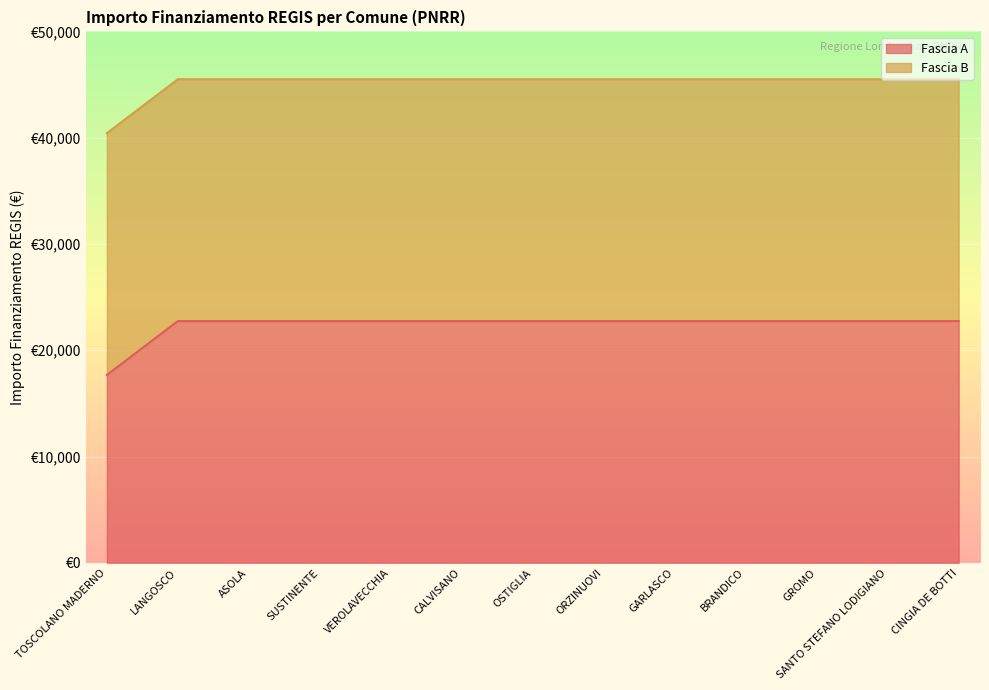

At which category does the chart reach its minimum across all series?

TOSCOLANO MADERNO